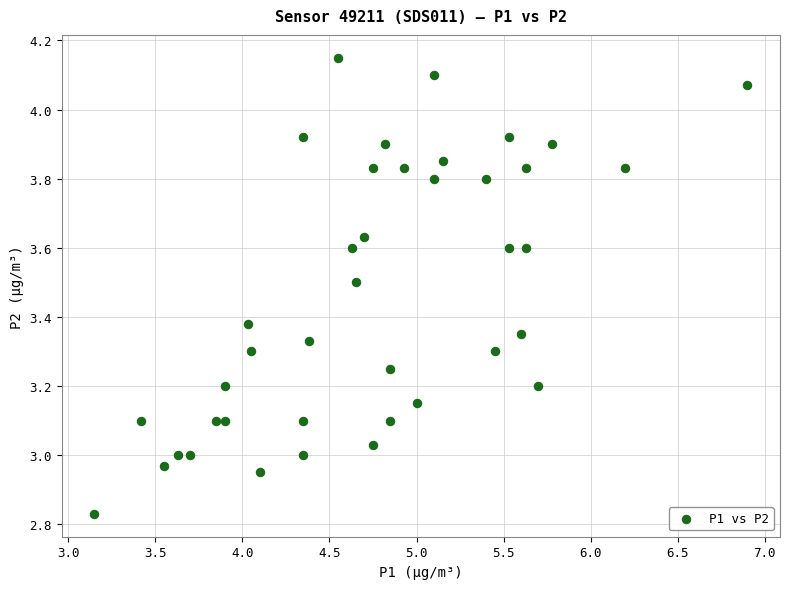

What is the range of Y values (max minus min)?

1.3